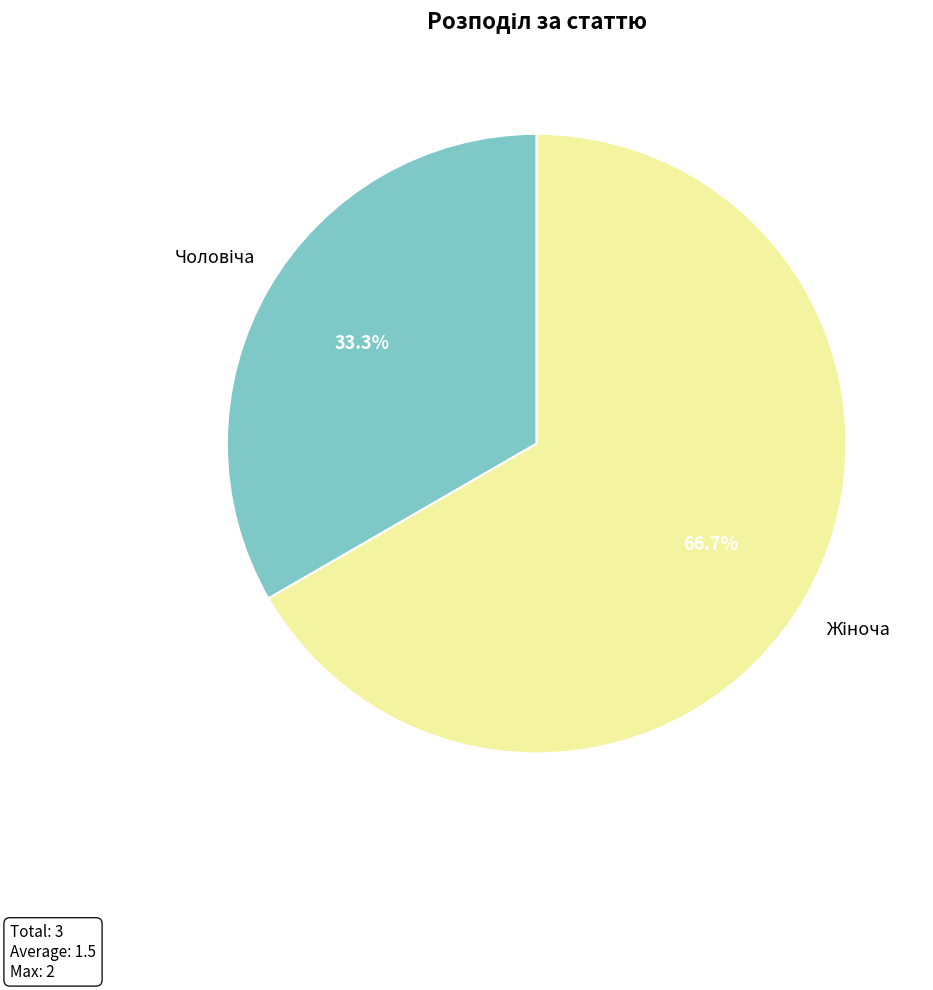

To the nearest percent, what percentage of the pie is Чоловіча?

33%